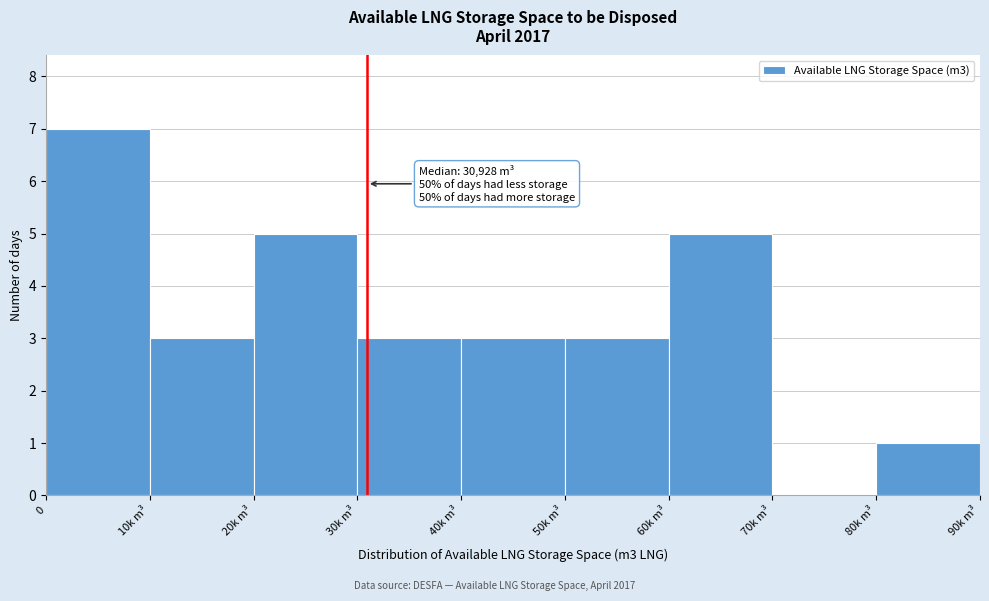

Reading left to right, what are all the values shown in this chart?

0=7	10k m³=3	20k m³=5	30k m³=3	40k m³=3	50k m³=3	60k m³=5	70k m³=0	80k m³=1